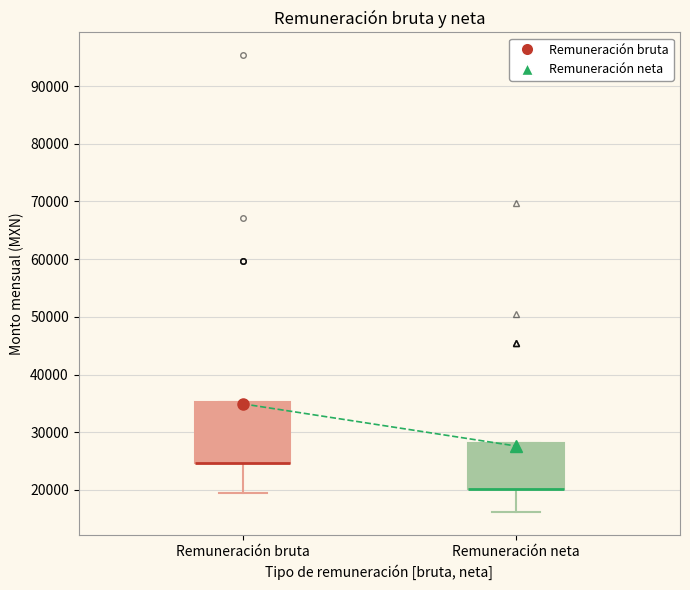

Which box is the tallest, from its lower edge to its upper edge?

Remuneración bruta